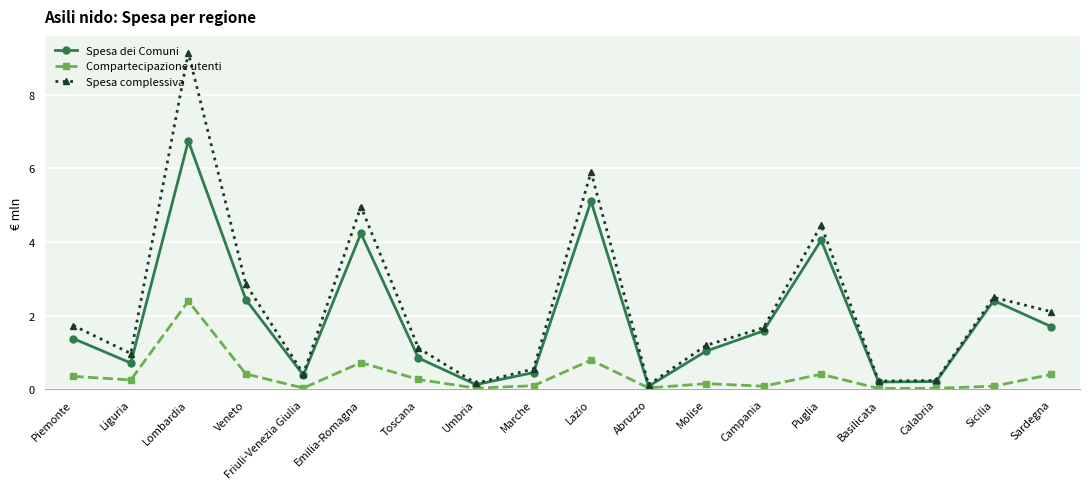

What is the difference between the highest and lowest values at Umbria?

0.1